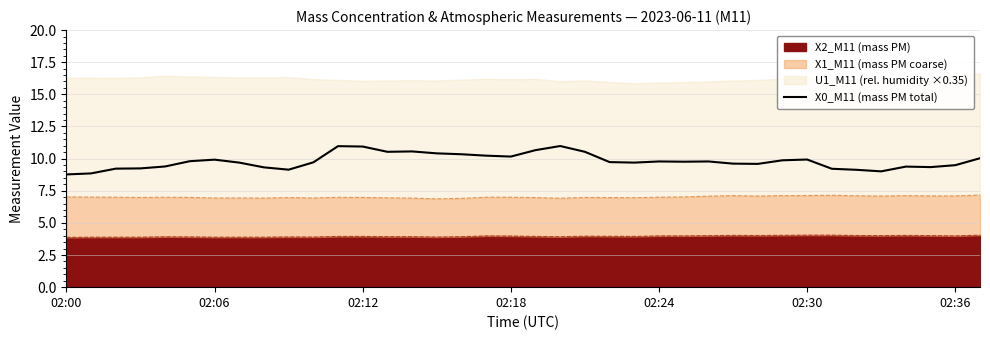

How many points are lower than both their immediate neighbors (excluding endpoints)?

8